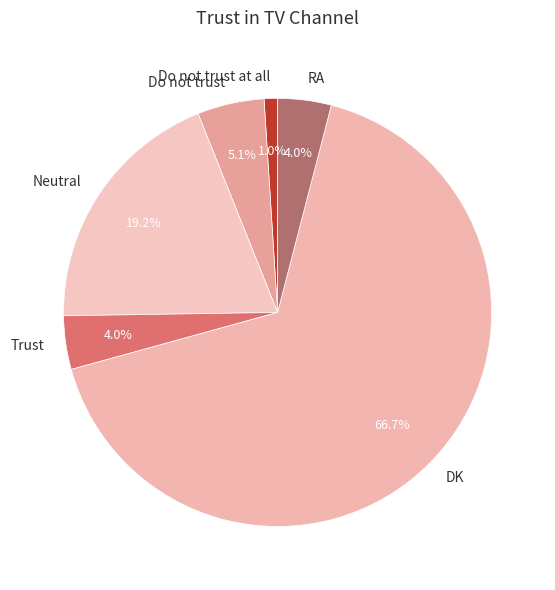

How many segments does this pie chart have?

6